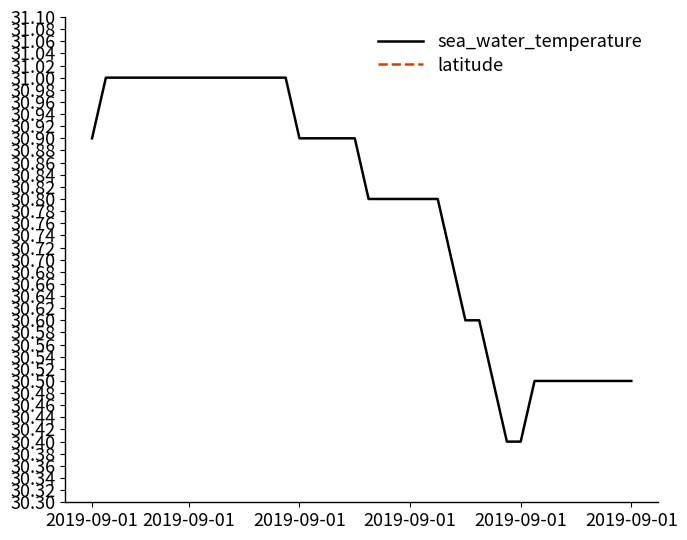

How many lines are shown in the chart?

2